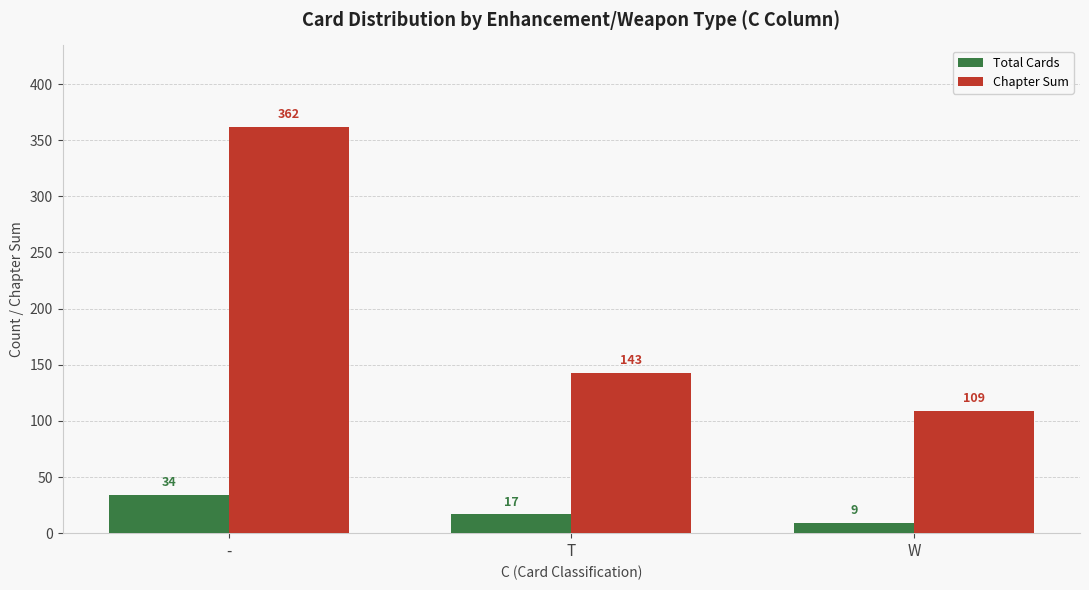

Are the bars grouped side by side (vs. stacked)?

Yes